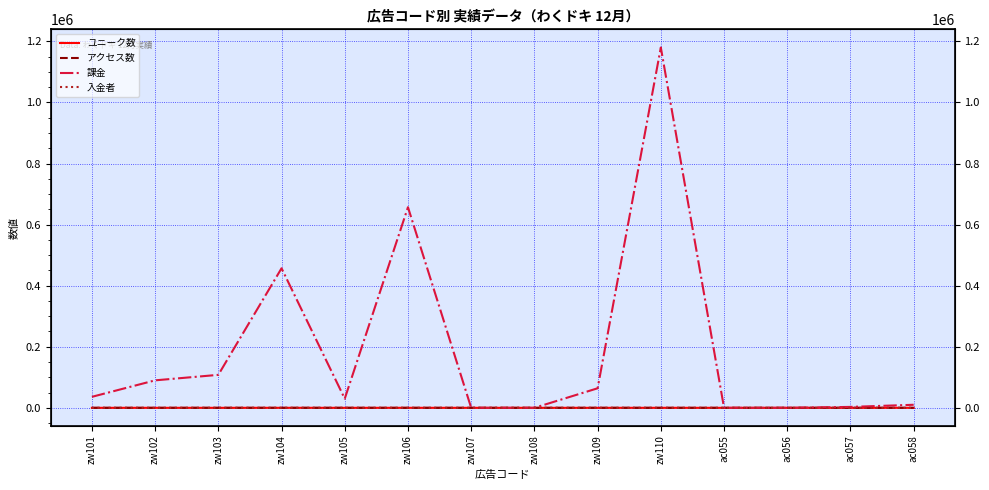

What is the spread (max minus min) of values at zw101?

36000